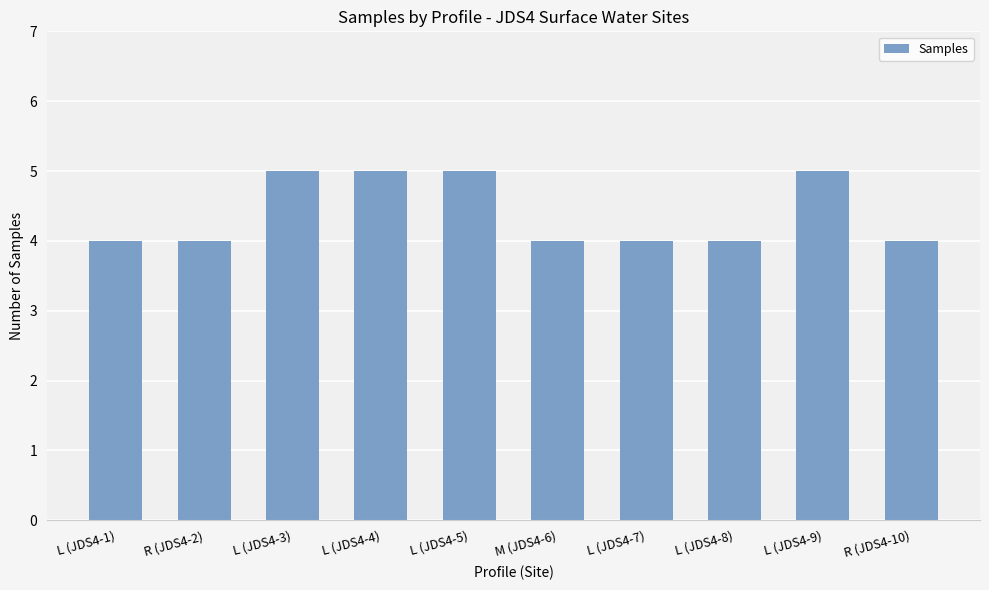

Does the chart contain stacked bars?

No